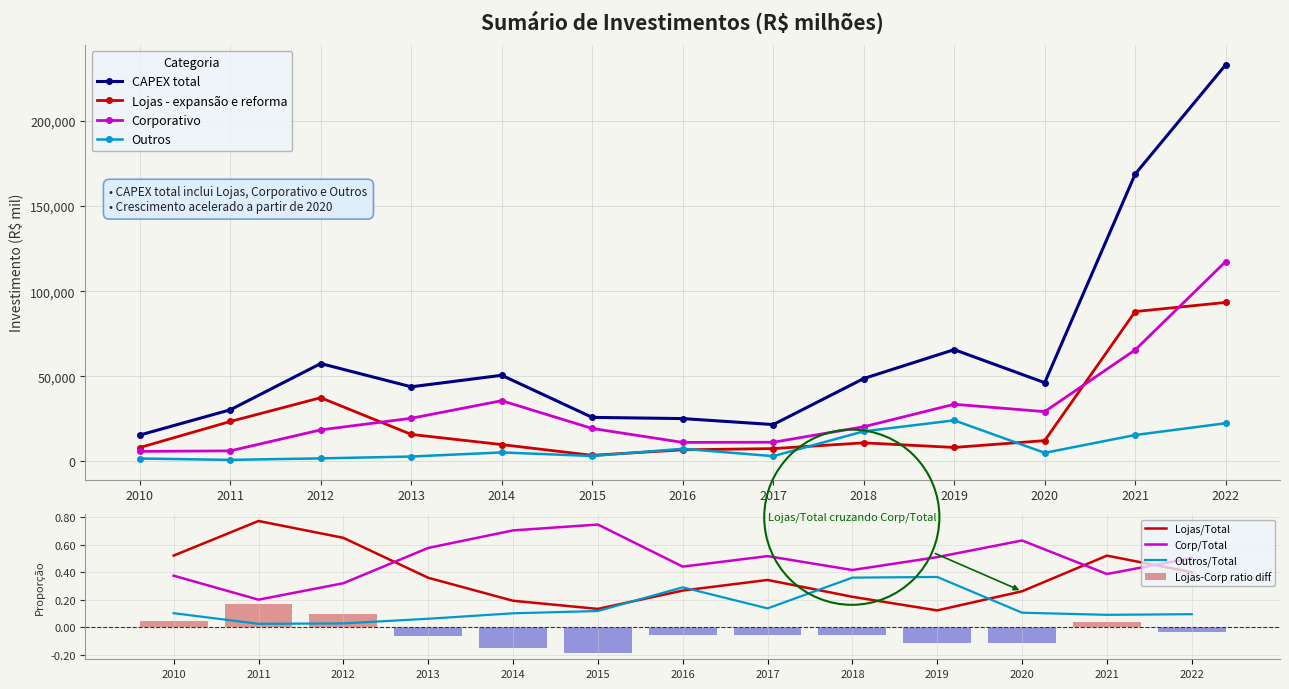

Reading left to right, extract all data points from this chart.

CAPEX total: 2010=15375.6	2011=30220.0	2012=57427.4	2013=43752.9	2014=50530.3	2015=25774.1	2016=25066.6	2017=21547.0	2018=48614.1	2019=65608.0	2020=46185.0	2021=168881.0	2022=233143.0
Lojas - expansão e reforma: 2010=8018.1	2011=23352.0	2012=37349.0	2013=15765.5	2014=9775.9	2015=3459.4	2016=6702.4	2017=7423.0	2018=10795.8	2019=8096.0	2020=12115.0	2021=88007.0	2022=93373.0
Corporativo: 2010=5772.1	2011=6082.0	2012=18417.4	2013=25244.0	2014=35587.0	2015=19249.0	2016=11065.6	2017=11151.0	2018=20257.0	2019=33484.0	2020=29147.0	2021=65474.0	2022=117434.0
Outros: 2010=1585.4	2011=786.0	2012=1661.0	2013=2743.4	2014=5167.4	2015=3065.7	2016=7298.6	2017=2973.0	2018=17561.3	2019=24028.0	2020=4923.0	2021=15400.0	2022=22336.0